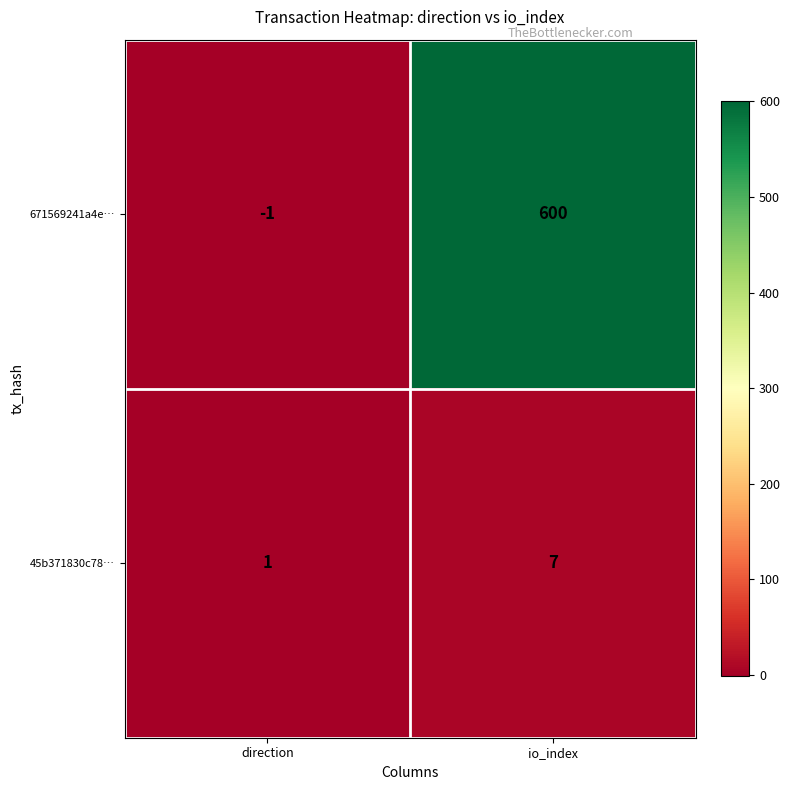

Rank the series by their maximum value, from lowest to highest.

45b371830c78…, 671569241a4e…